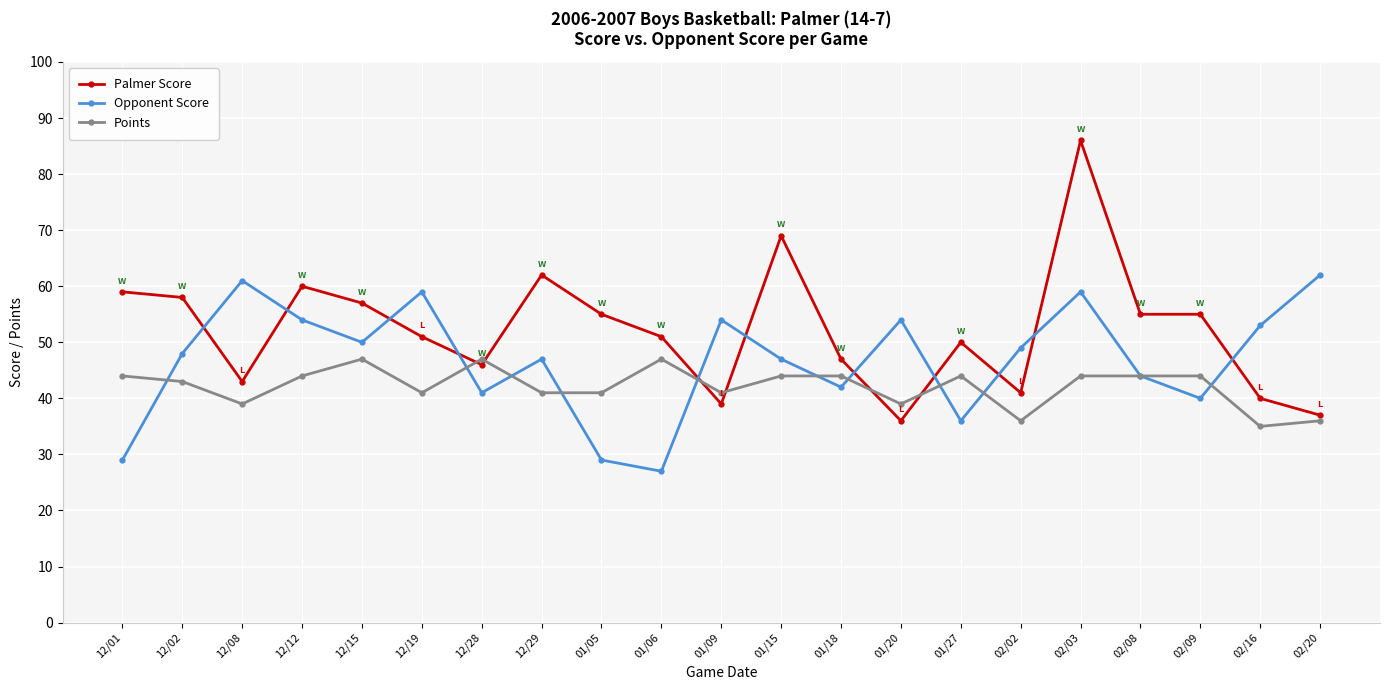

Between 01/18 and 02/03, which series saw the biggest shift?

Palmer Score